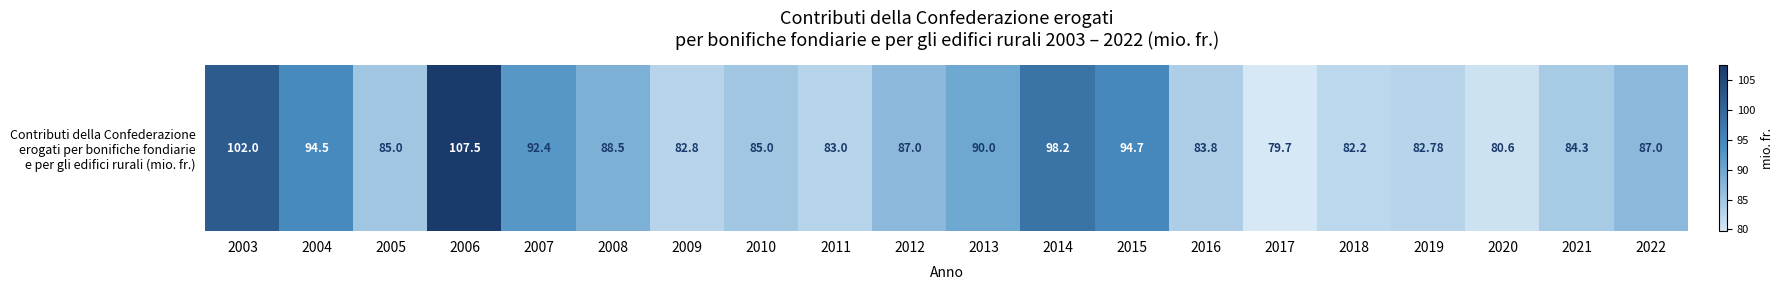

How many values exceed 87?

8